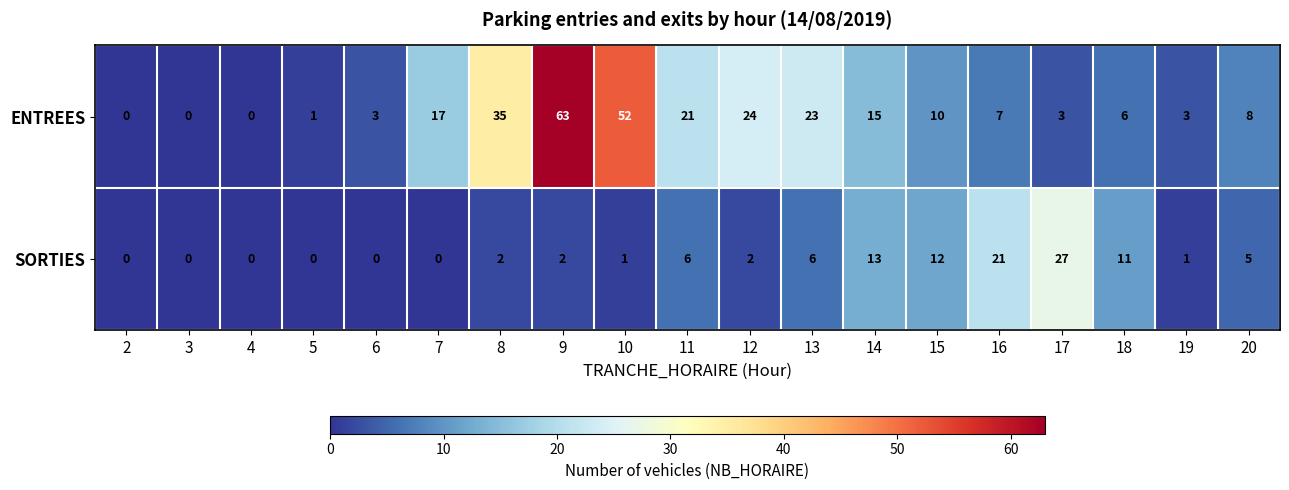

List the series in order of their peak value, highest first.

ENTREES, SORTIES